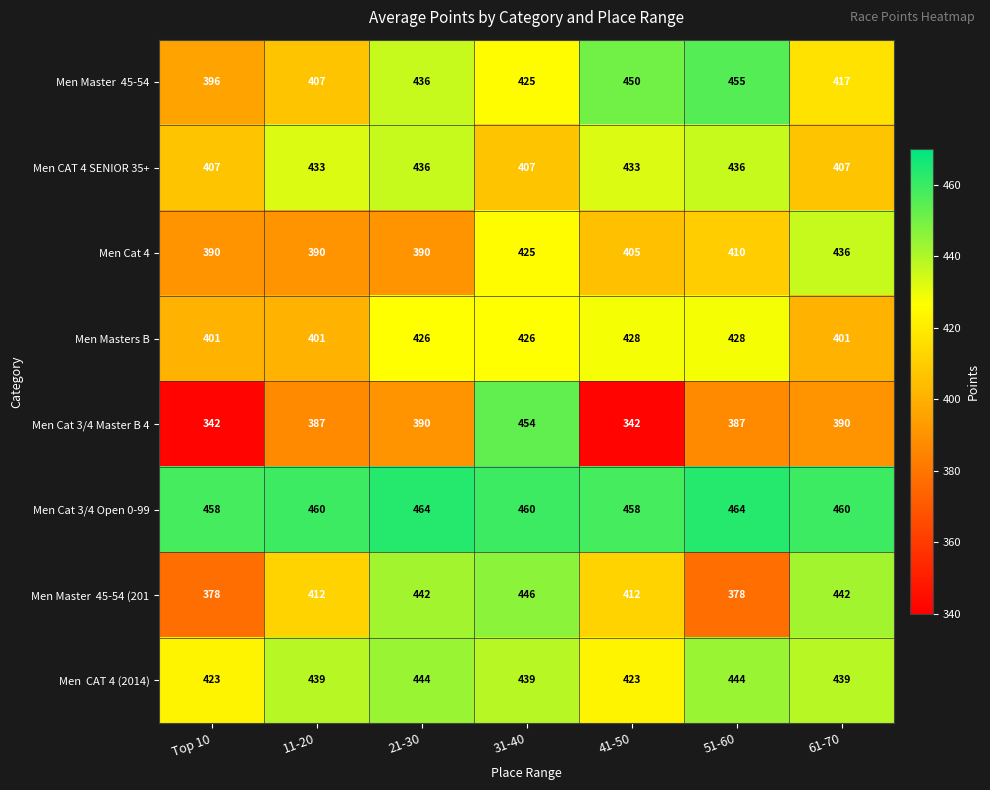

How many data points does each series have?

7